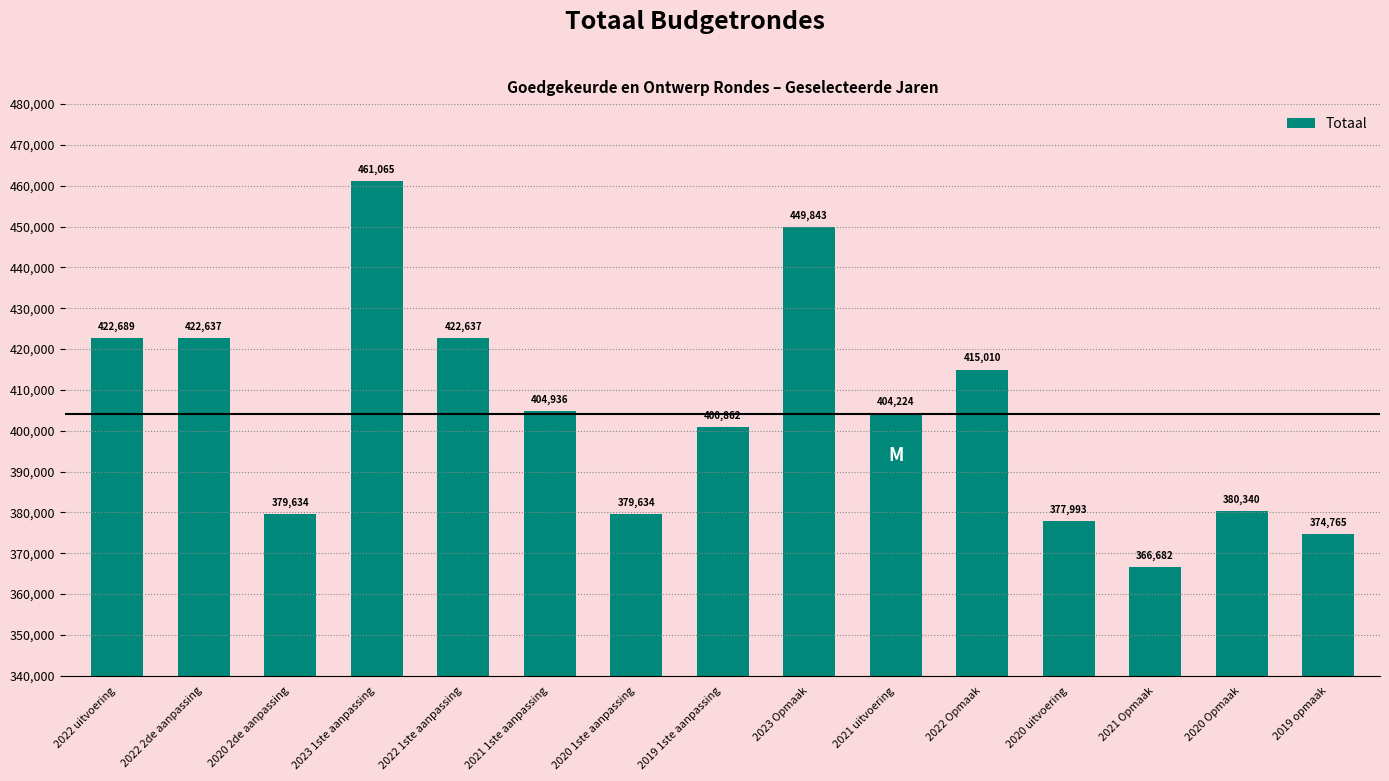

What is the minimum value shown in the chart?

366682